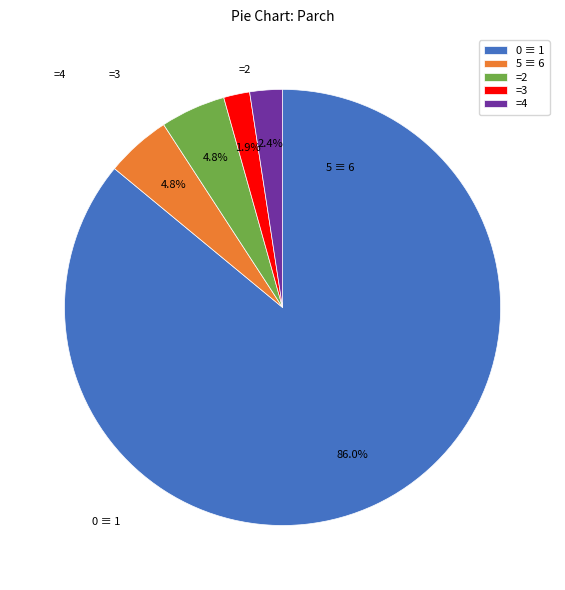

What is the largest slice in the pie chart?

0 ≡ 1